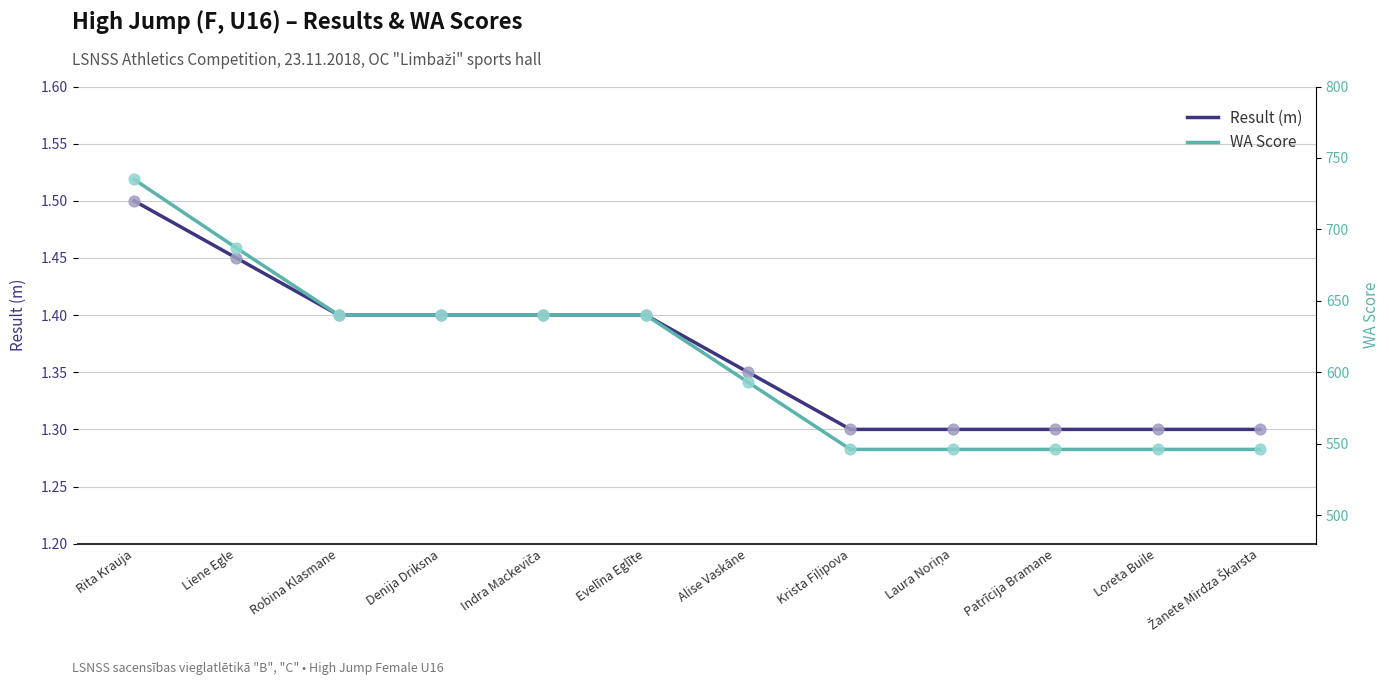

What are all the series names shown in the legend?

Result (m), WA Score